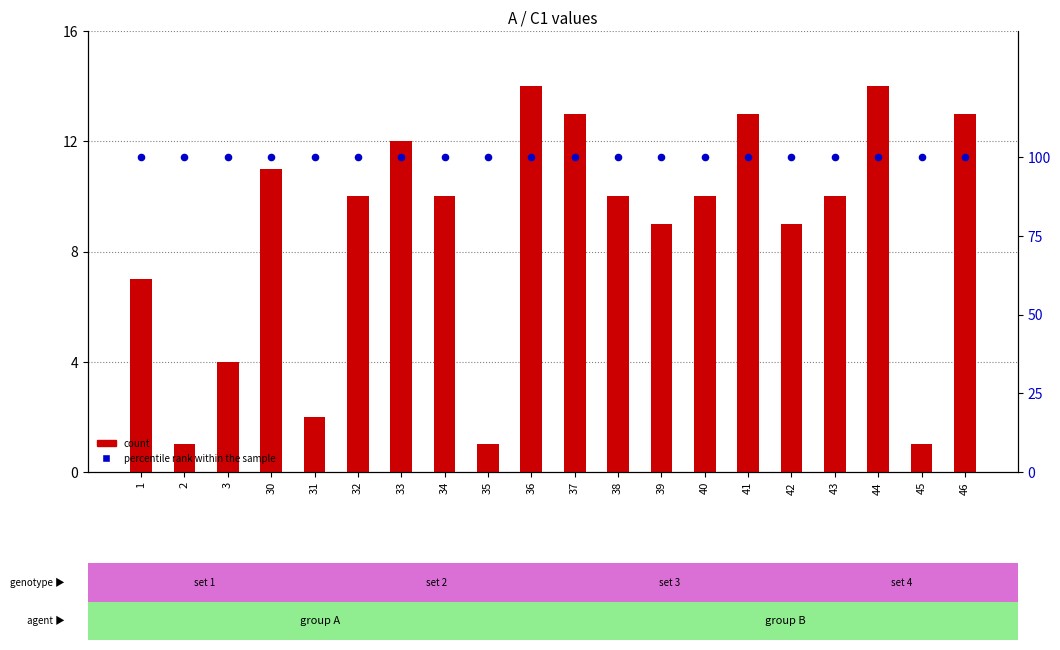

What are all the series names shown in the legend?

count, percentile rank within the sample